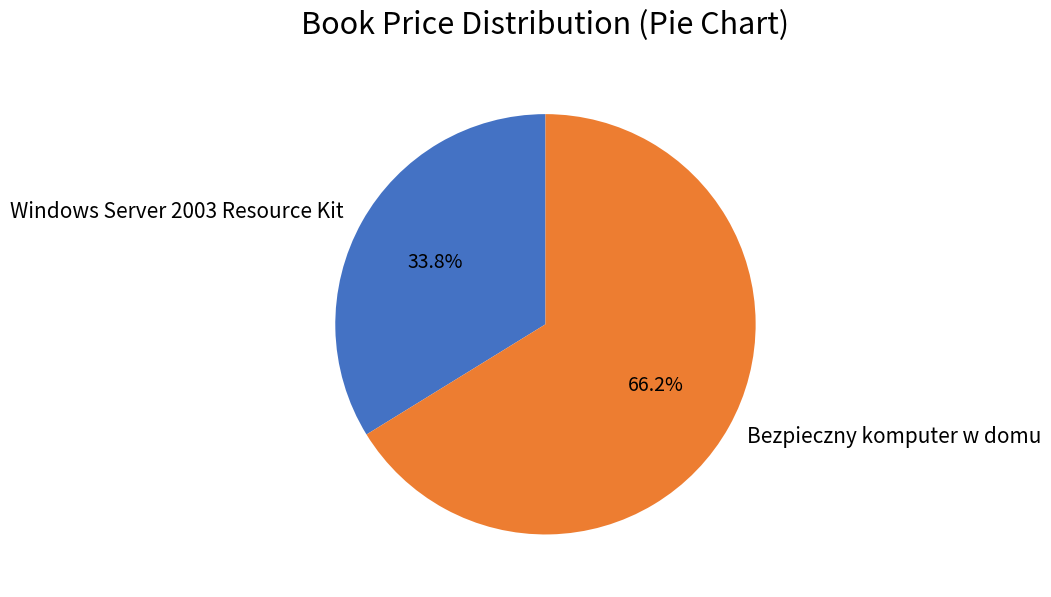

Which slice is the largest?

Bezpieczny komputer w domu